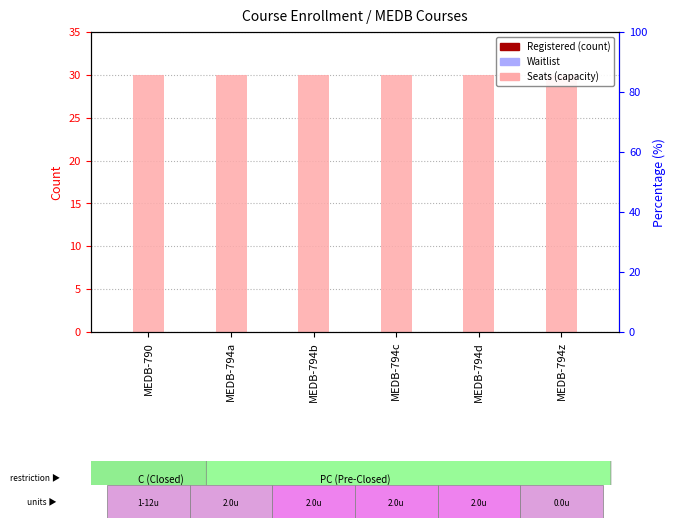

At which label does Waitlist reach its peak?

MEDB-790